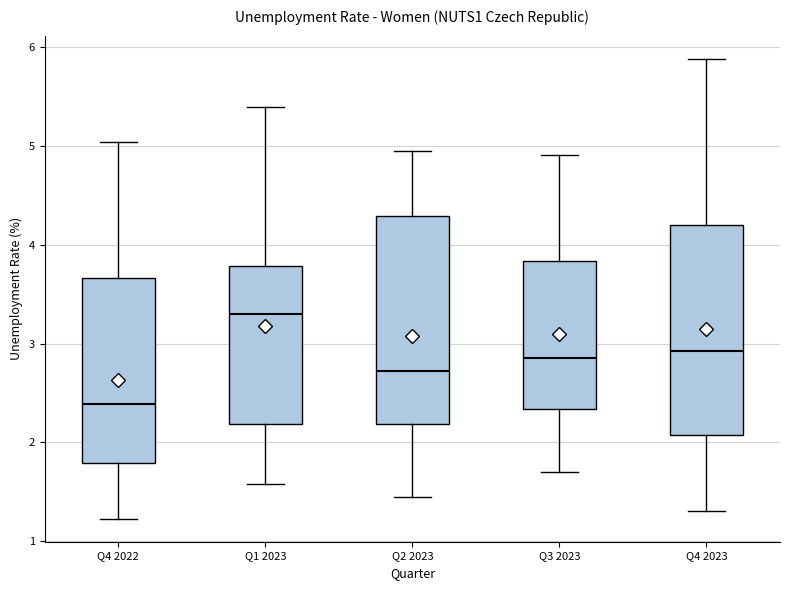

Which box has the highest median line?

Q1 2023